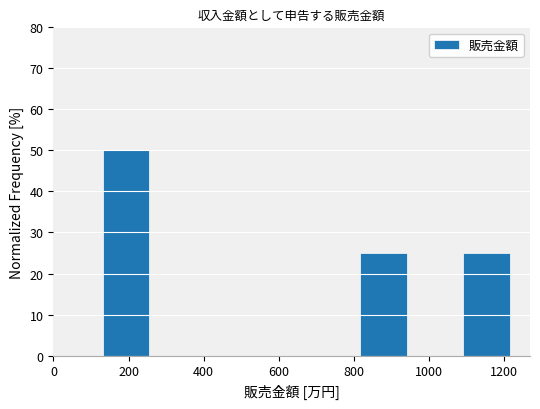

Reading left to right, list every bar in this chart as the range it spans on the x-axis followed by its height. Neither the bar edges nor the heights are printed on the chart, so give them approximately, as read against the axes.

140 to 260: 50
260 to 400: 0
400 to 540: 0
540 to 680: 0
680 to 820: 0
820 to 960: 25
960 to 1100: 0
1100 to 1220: 25